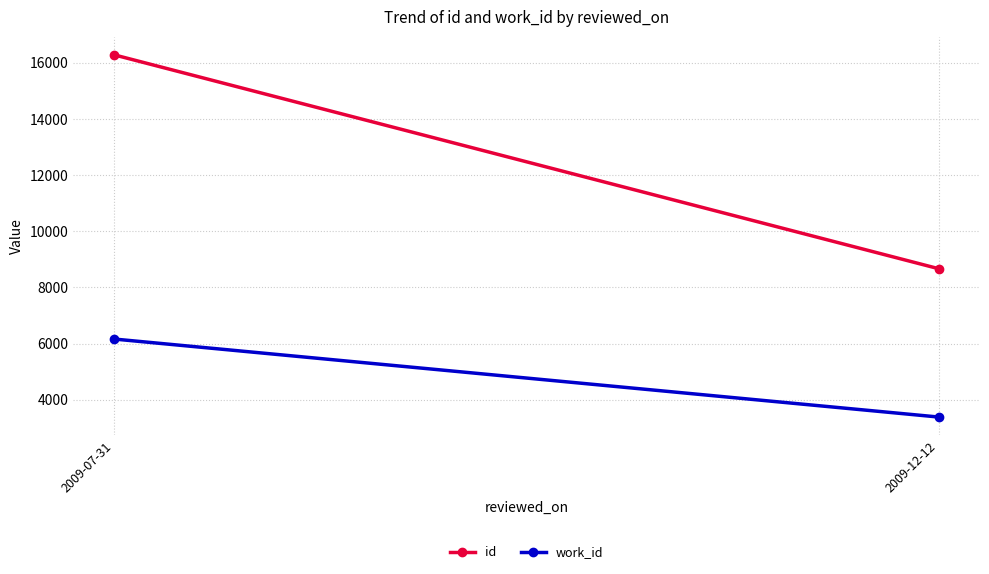

What is the difference between the id values at 2009-07-31 and 2009-12-12?

7613